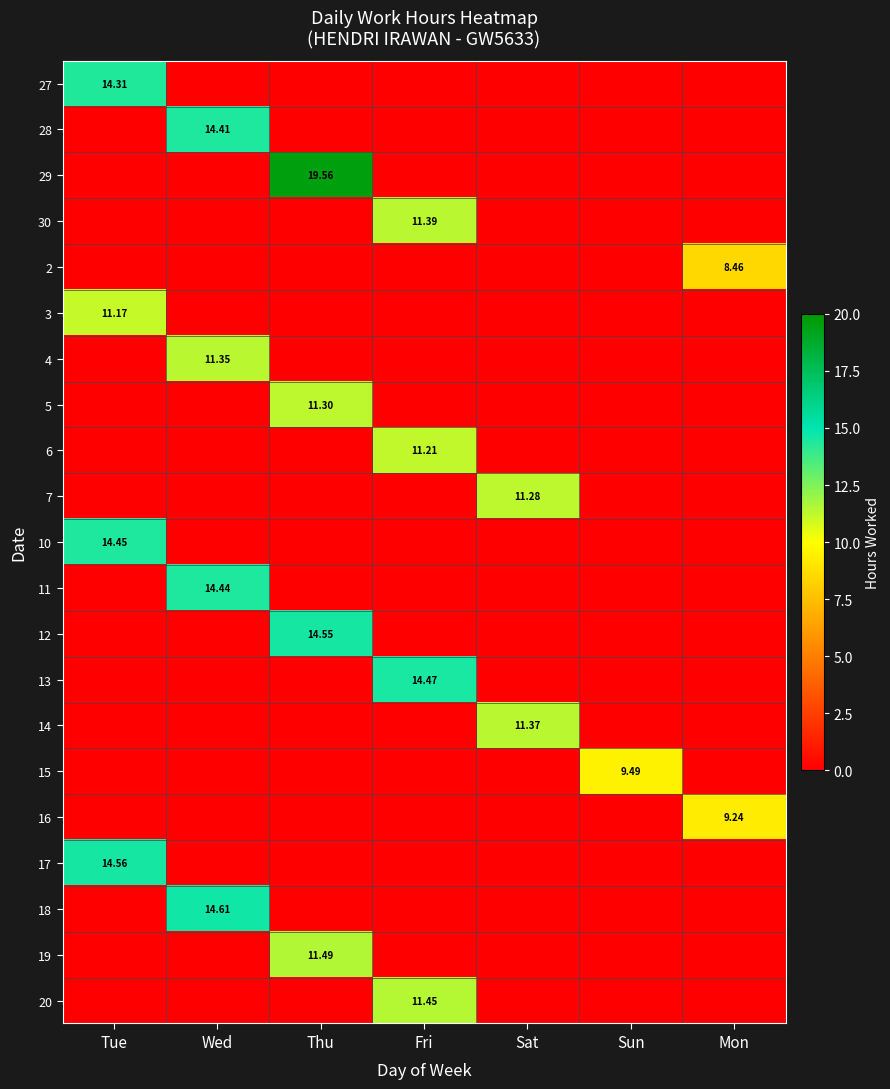

At which category is the sum across all series the highest?

Thu